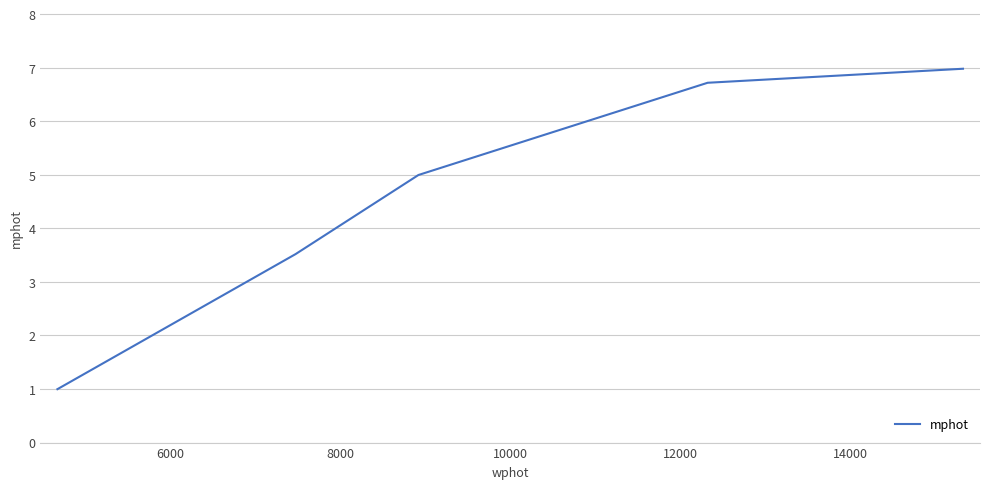

True or false: the data has more than 1 interior local peaks.

False